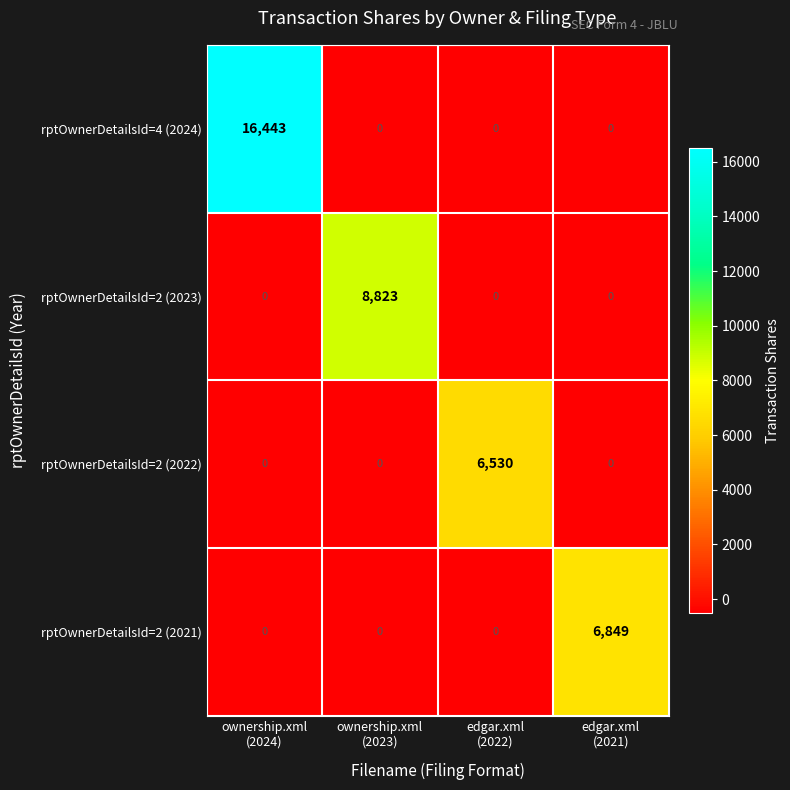

At how many categories does at least one series exceed 2600?

4